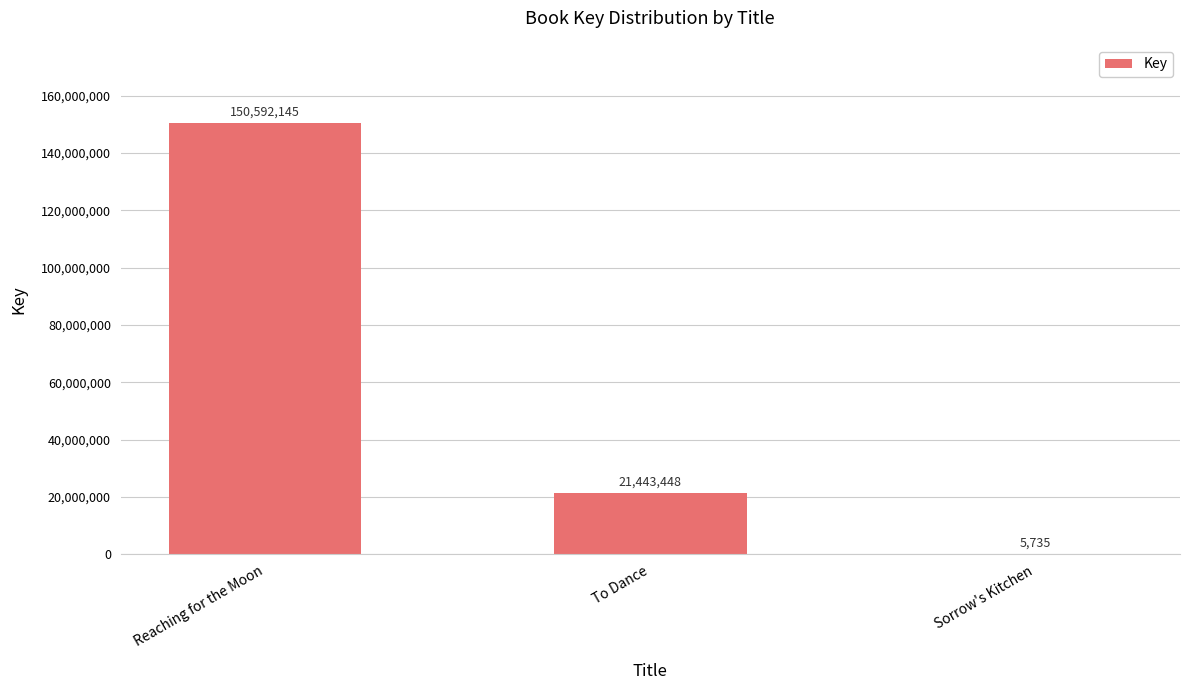

Reading right to left, transcribe all the data shown in this chart.

Sorrow's Kitchen=5735	To Dance=21443448	Reaching for the Moon=150592145